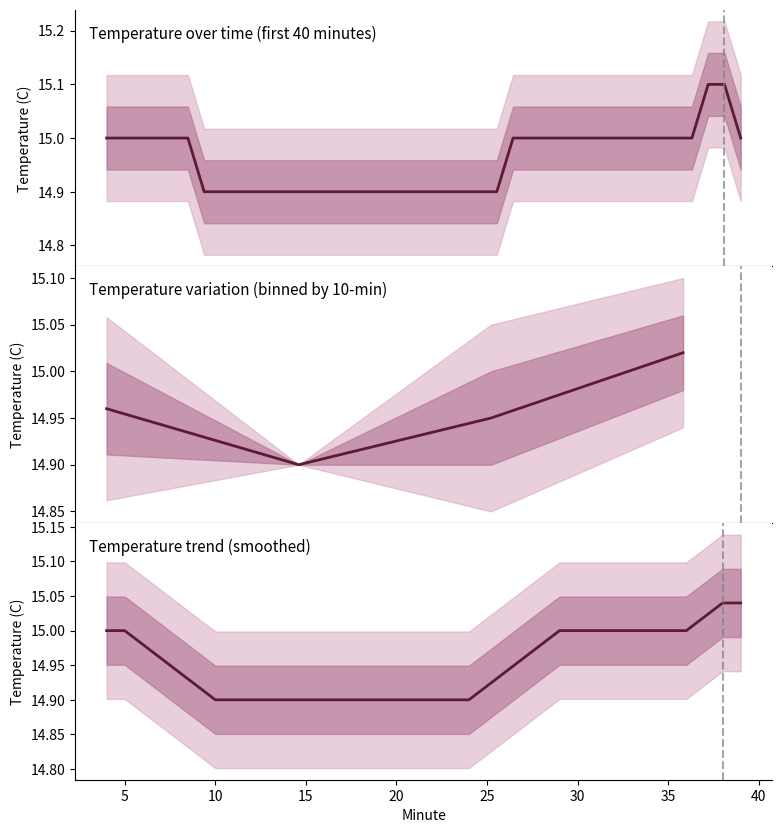

Is it true that the value at 14 is 8.3?

False